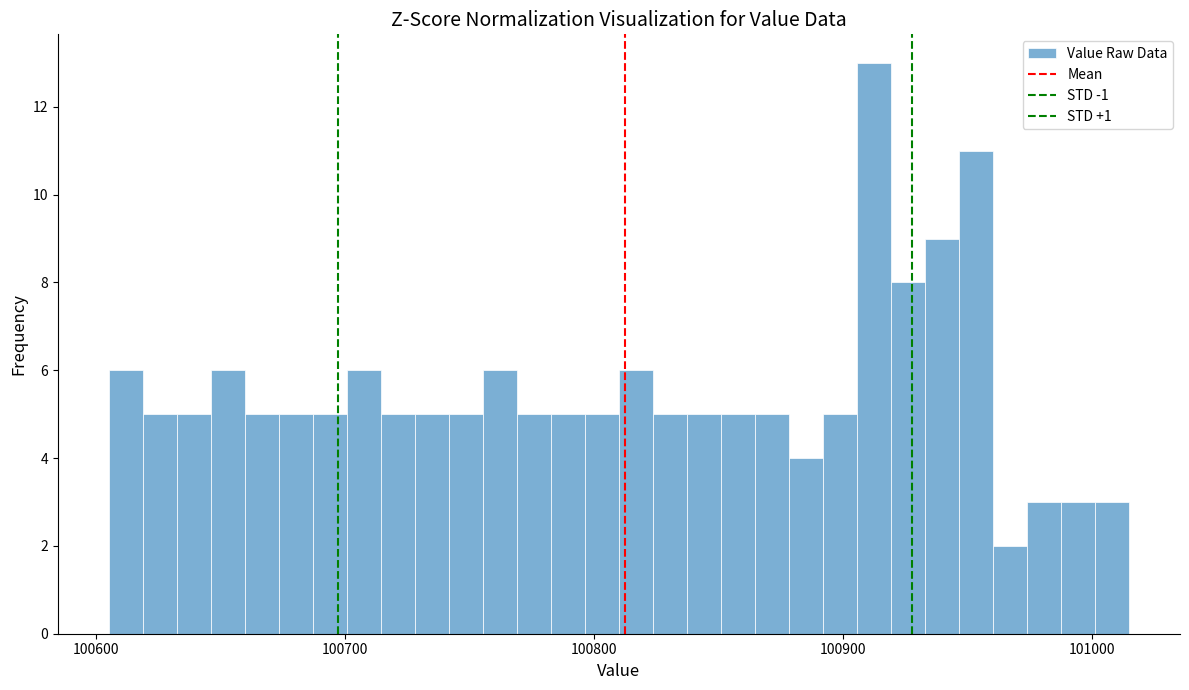

Around what value on the x-axis is the tallest bar? Give the approximate position of its centre, as read against the axis.

100910